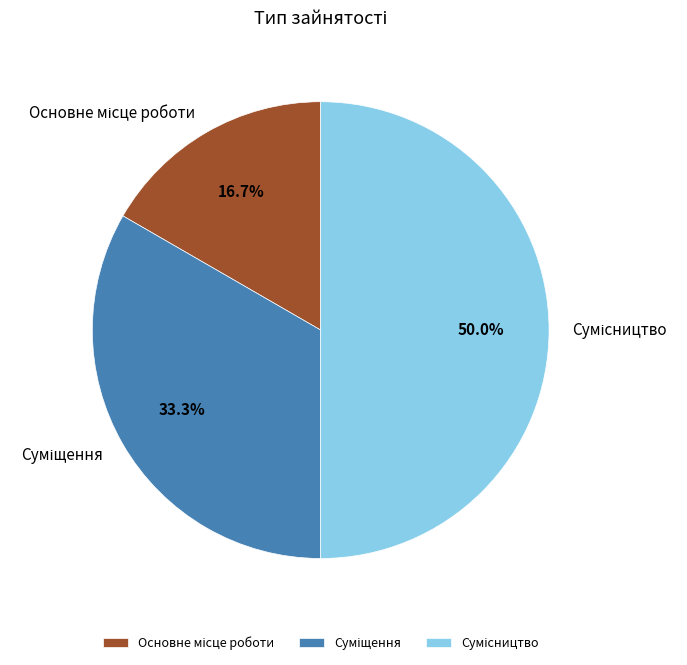

What percentage do Сумісництво and Суміщення together represent?

83.3%